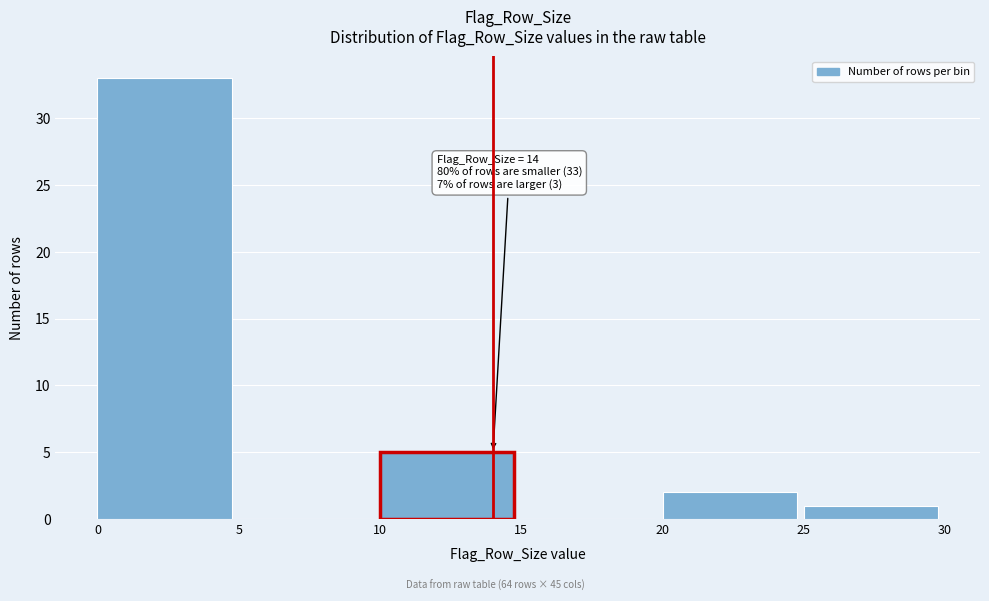

Over which range of the x-axis is the bar tallest?

0 to 5